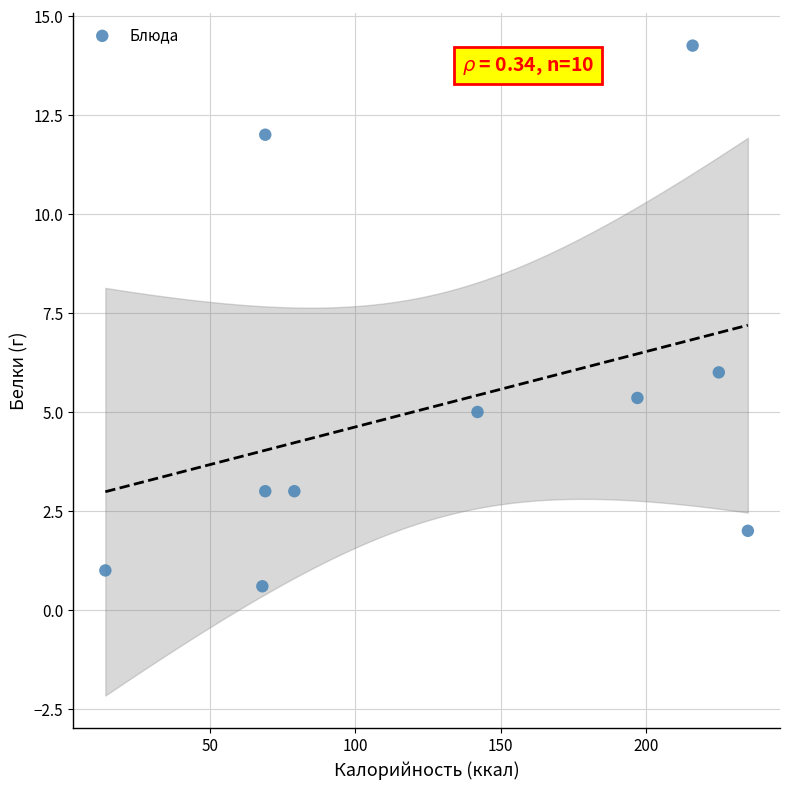

What Y value in the scatter plot is closest to 7?

6.0